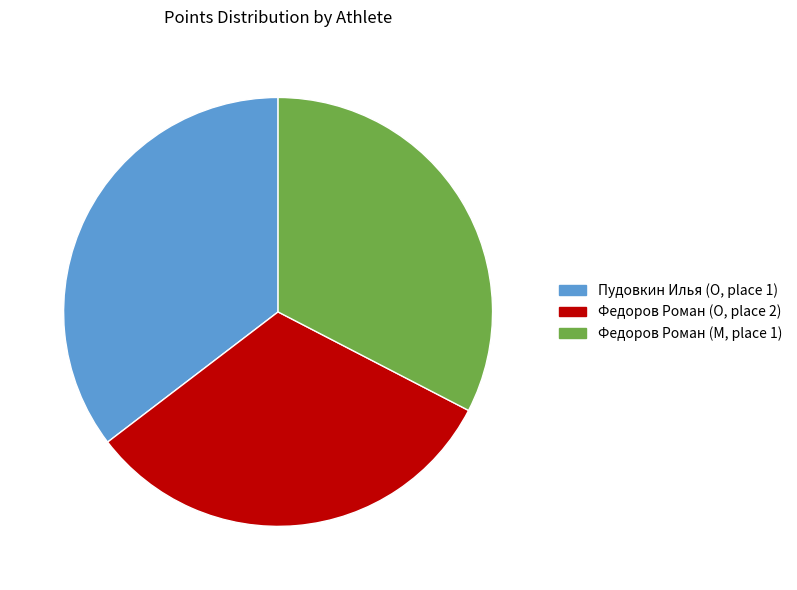

Do Пудовкин Илья (O, place 1) and Федоров Роман (M, place 1) together represent more than half of the pie?

Yes